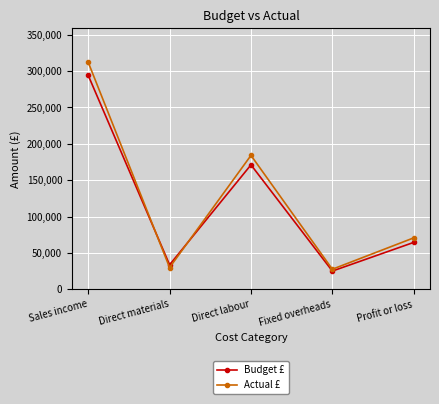

Where is the first local minimum for Budget £?

Direct materials